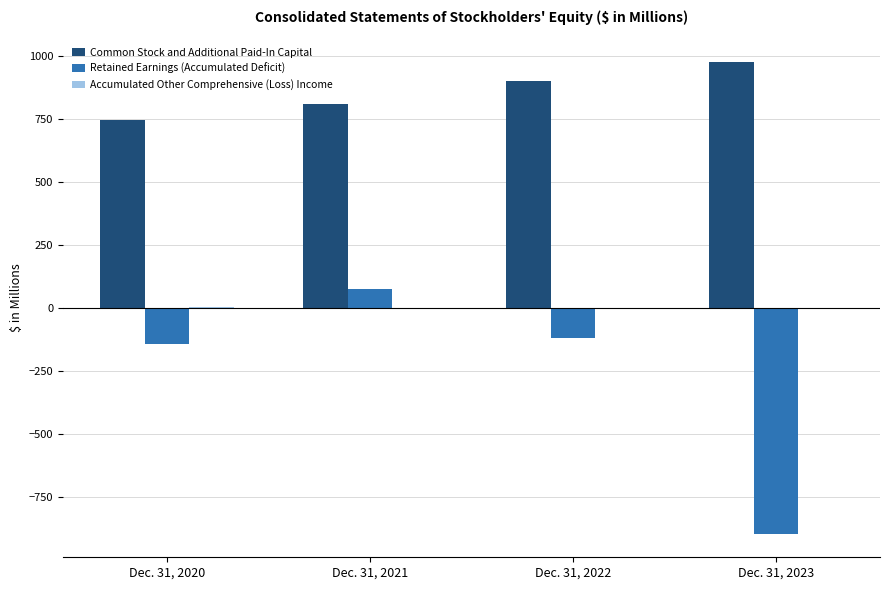

The value of Common Stock and Additional Paid-In Capital at Dec. 31, 2023 is 648. True or false?

False